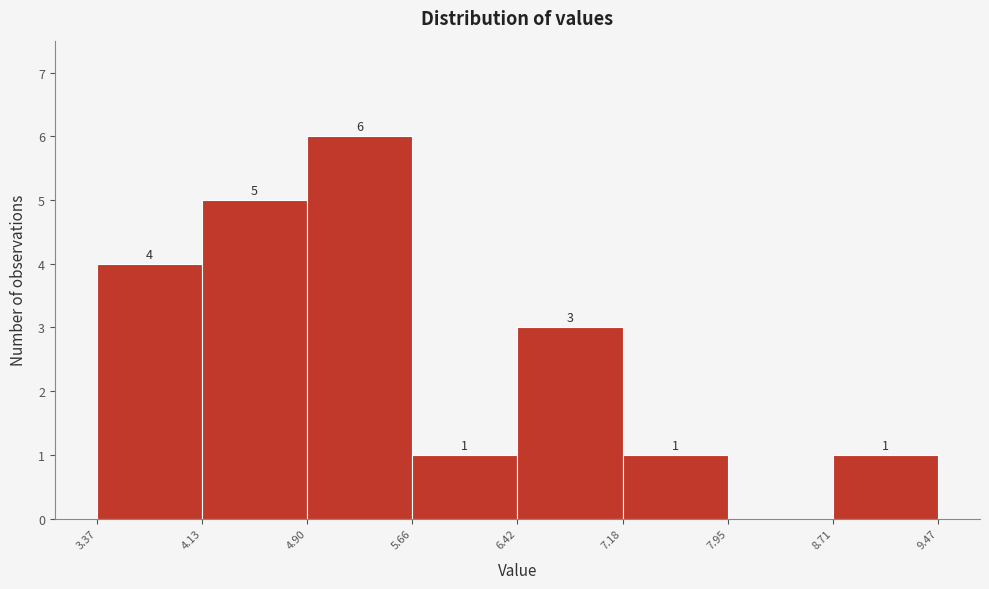

Which range on the x-axis has the tallest bar?

4.90 to 5.66